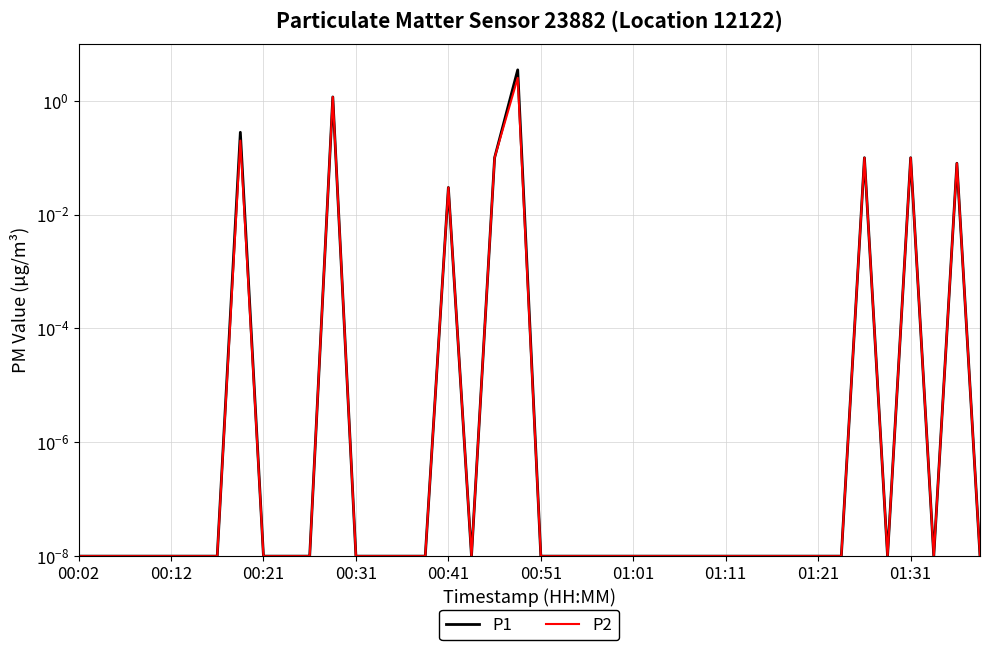

True or false: P1 and P2 cross at least once.

False